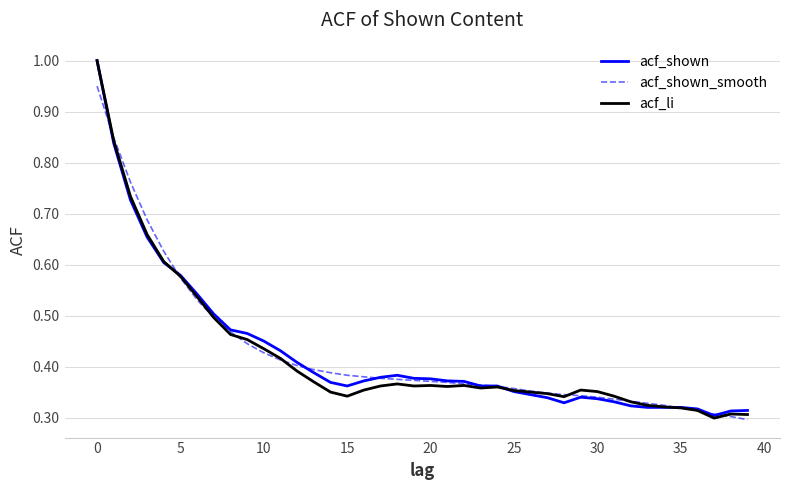

Count the number of categories in the chart.

40